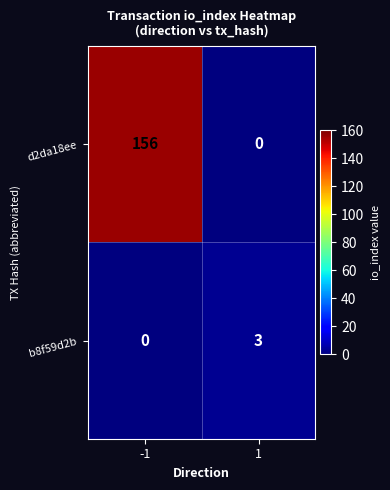

The value of d2da18ee at -1 is 156. True or false?

True